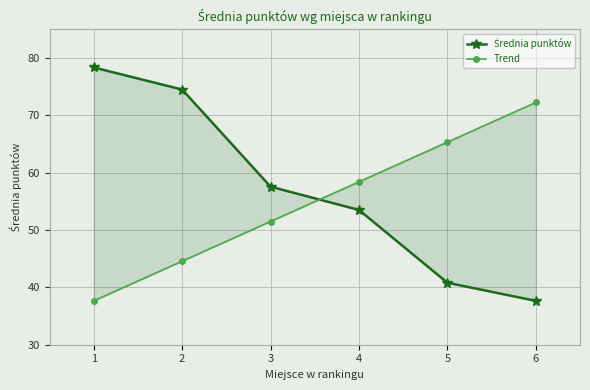

Is this an area chart (filled region under the line)?

No